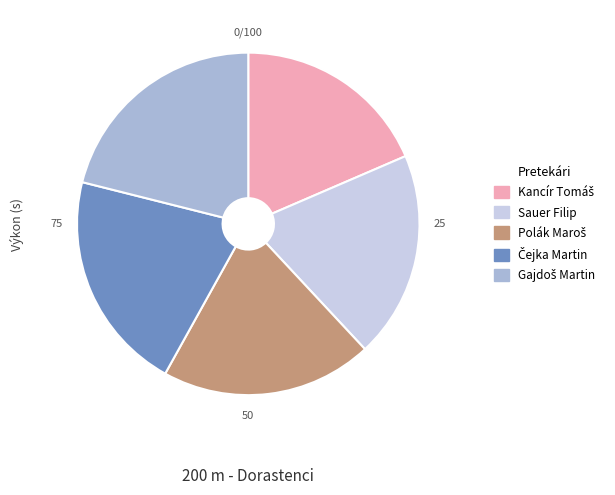

Does Sauer Filip represent more than half of the total?

No